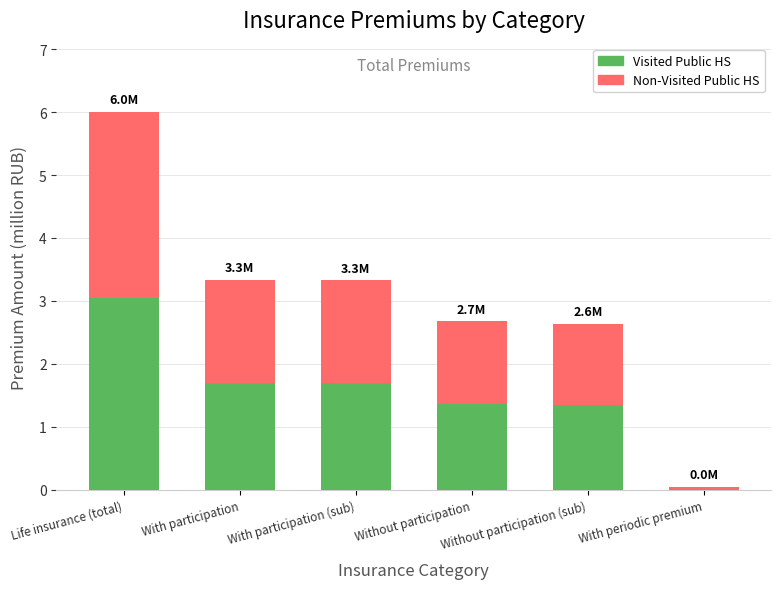

How many Visited Public HS values are between 1 and 2?

4